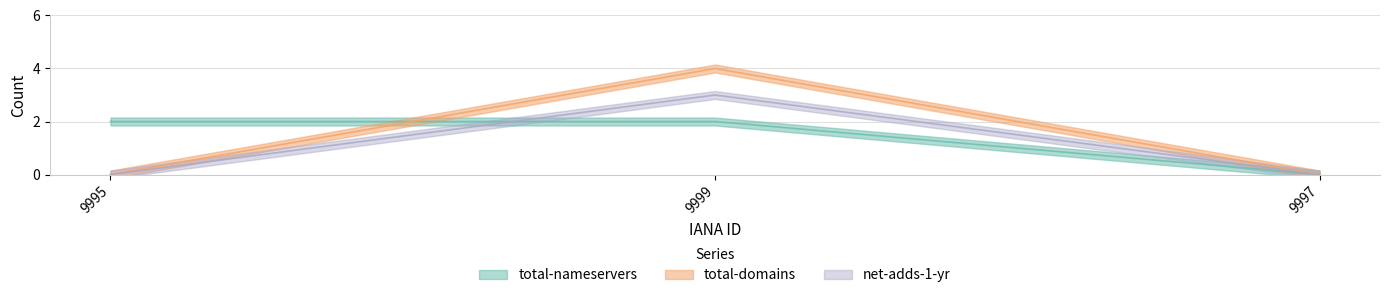

List the labels in order of total-nameservers value, largest first.

9995, 9999, 9997